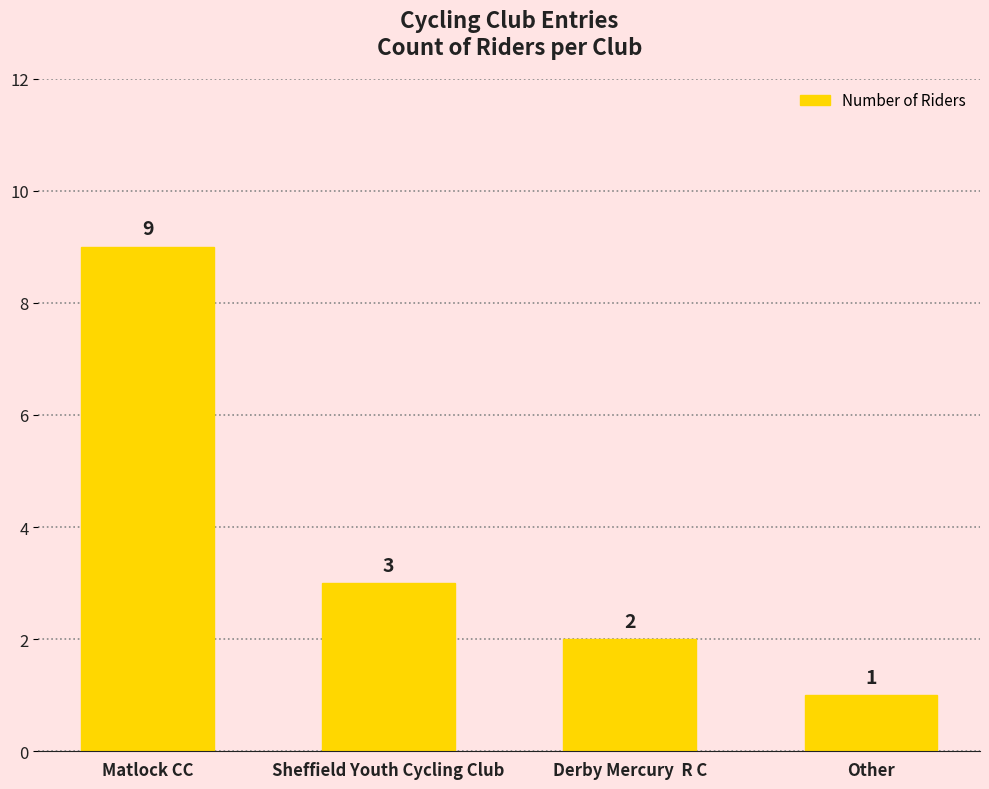

At which label is the value closest to 5?

Sheffield Youth Cycling Club